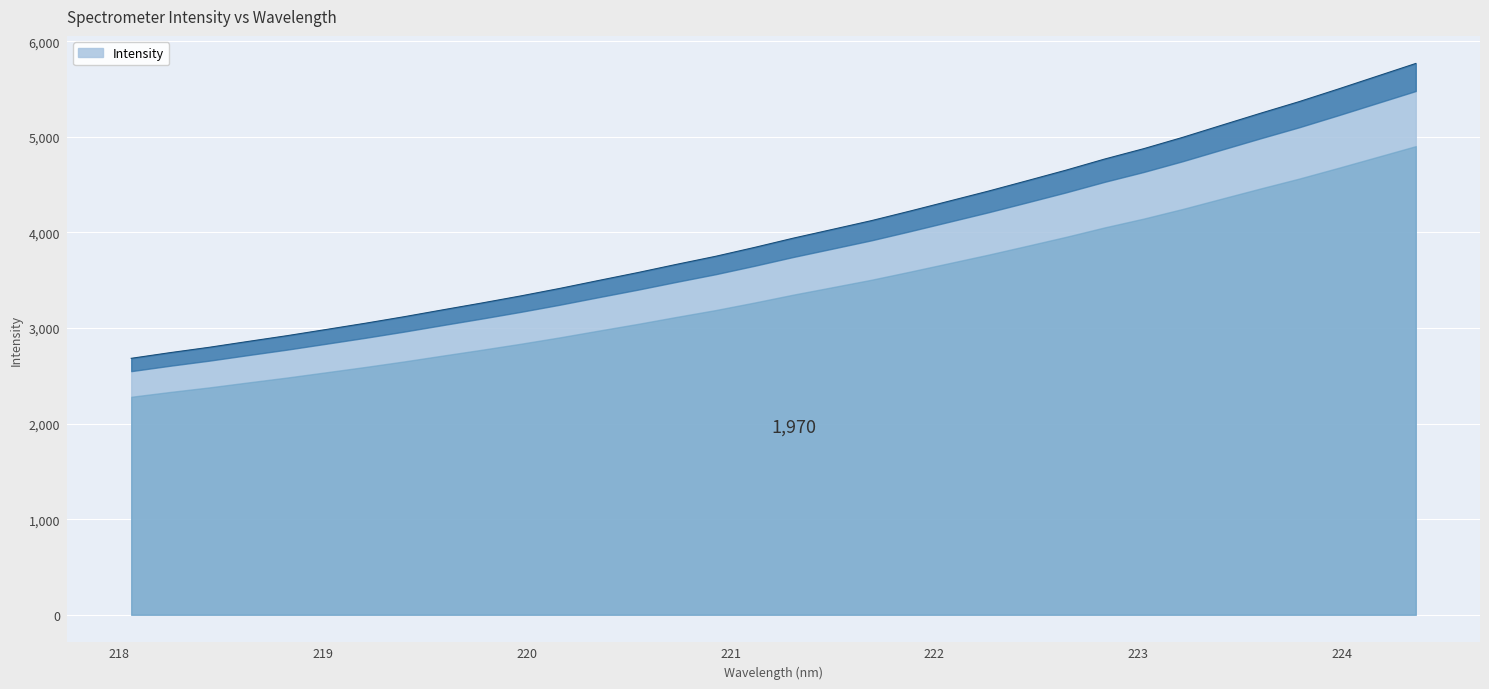

What is the lowest value of the Intensity series?

2682.5